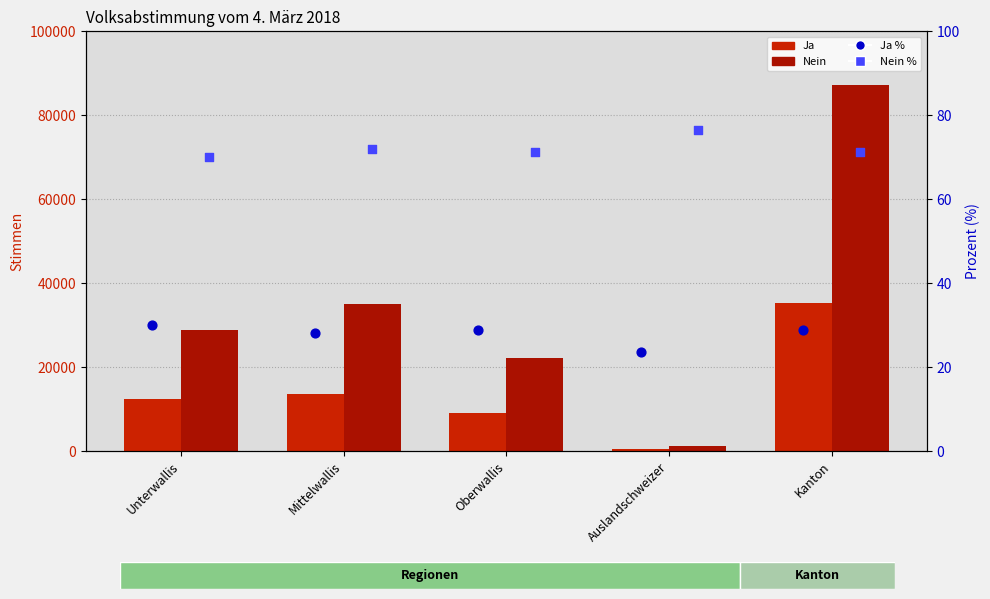

At which category is the sum across all series the highest?

Kanton